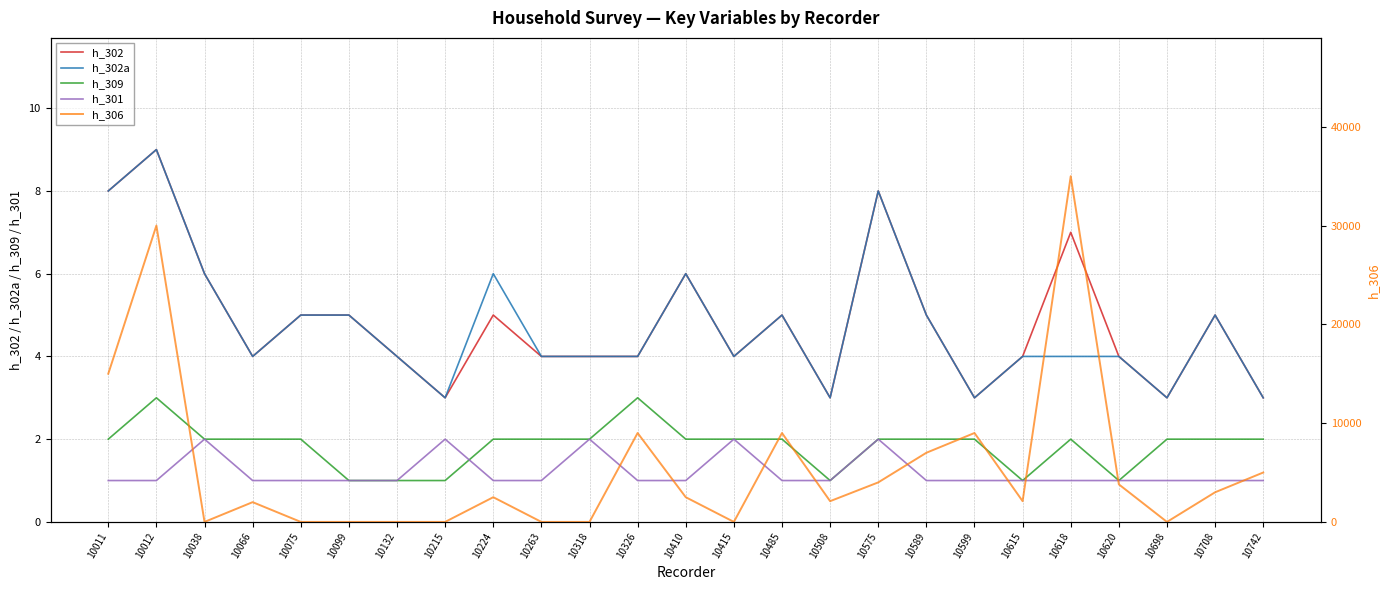

What is the value of the h_302a point at the 23rd from the left?

3